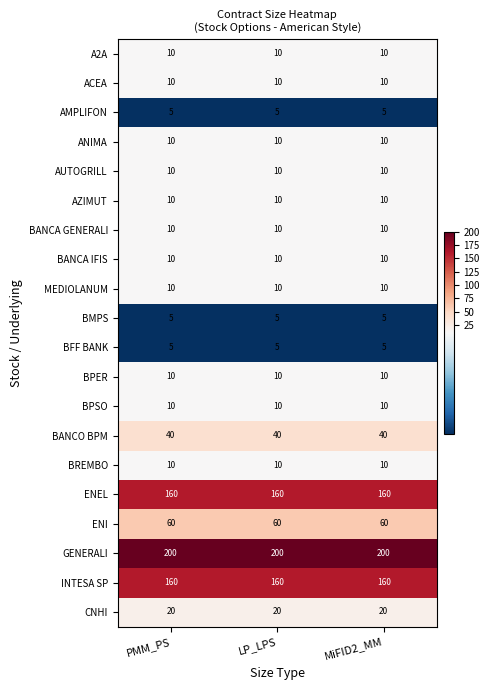

What is the spread (max minus min) of values at LP_LPS?

195